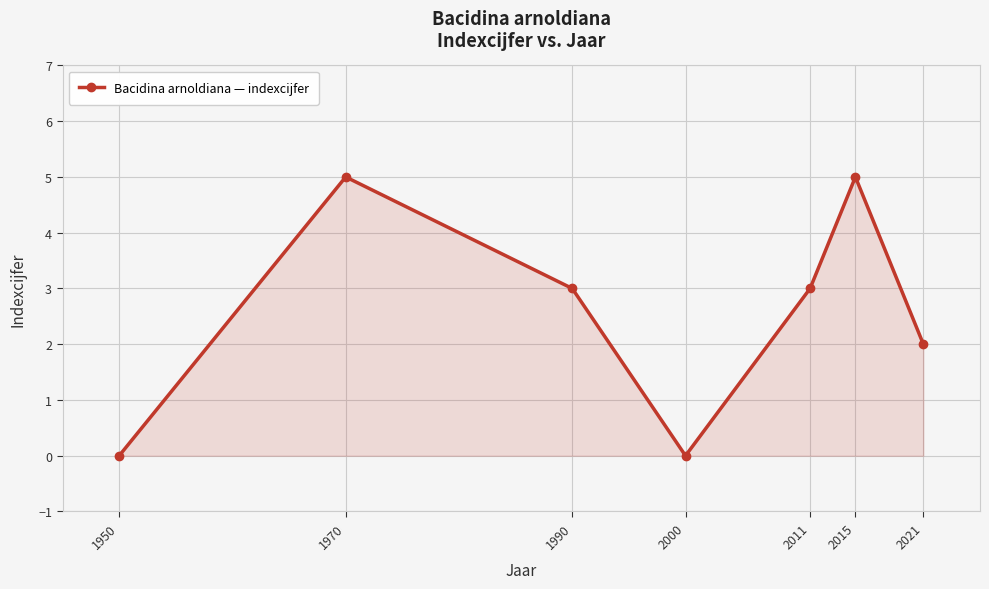

Where is the first local minimum?

2000